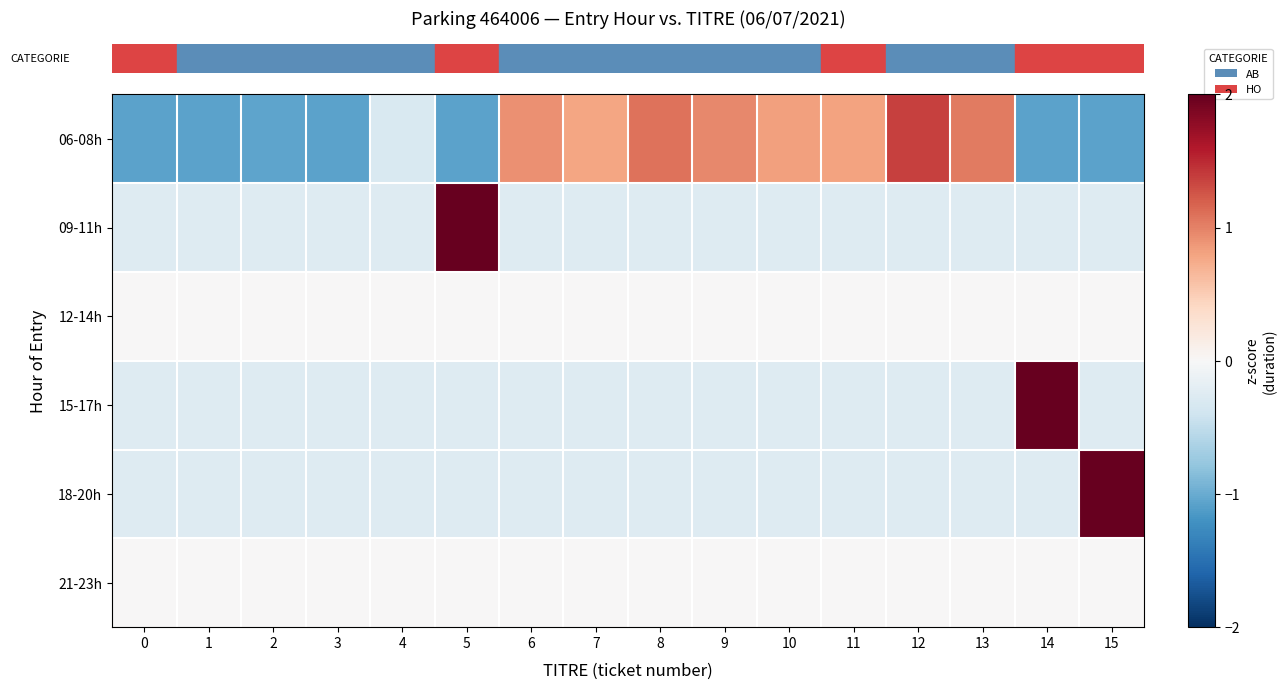

What is the maximum value shown in the chart?

3.9